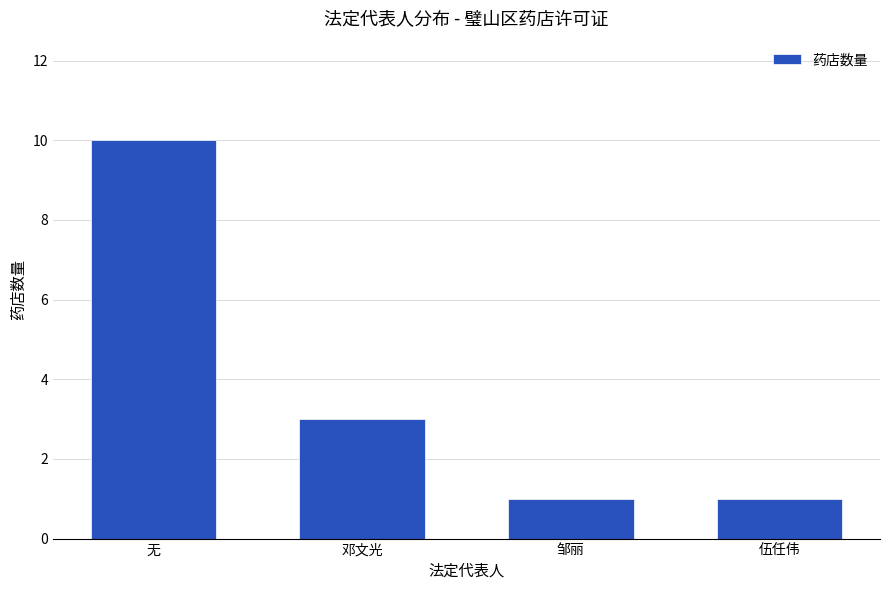

What is the label of the 1st bar from the left?

无